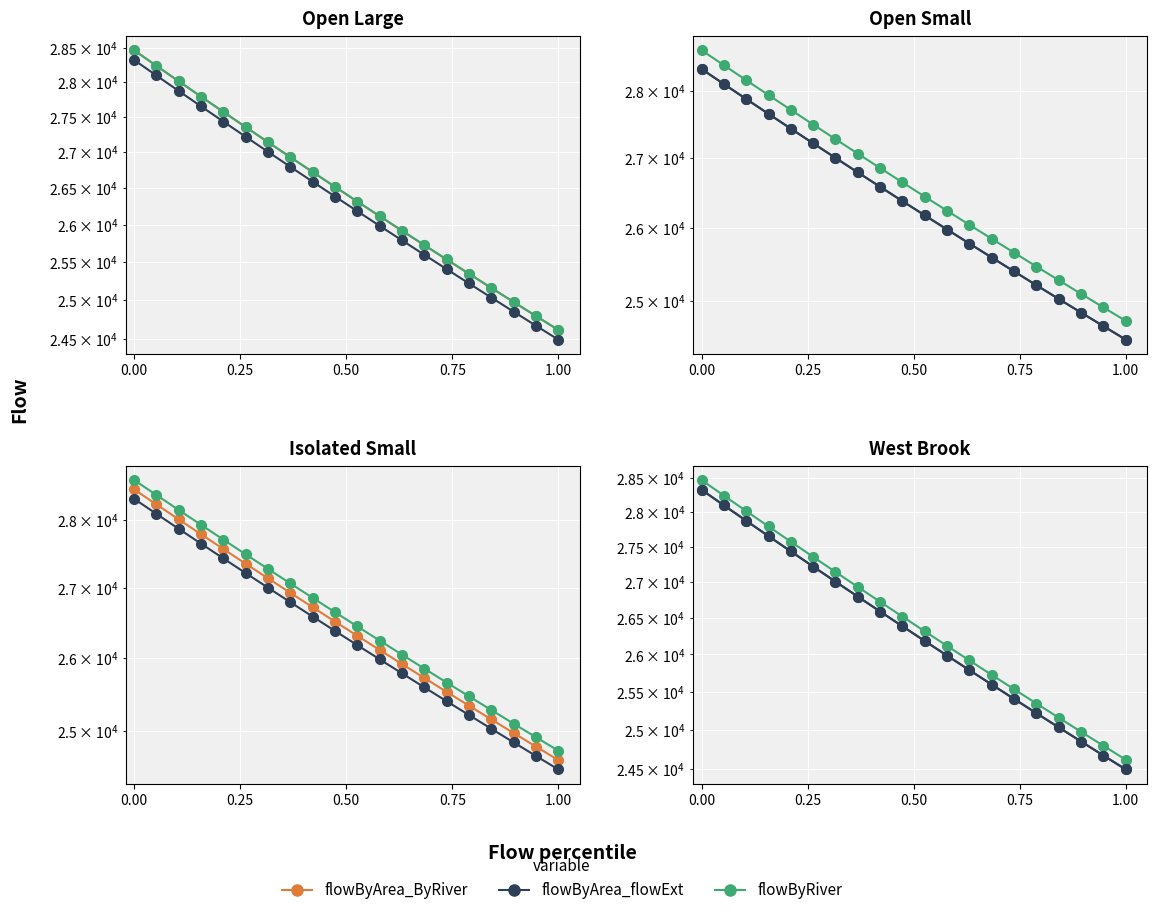

What is the difference between the second highest and second lowest values in the flowByArea_ByRiver series?

3448.3